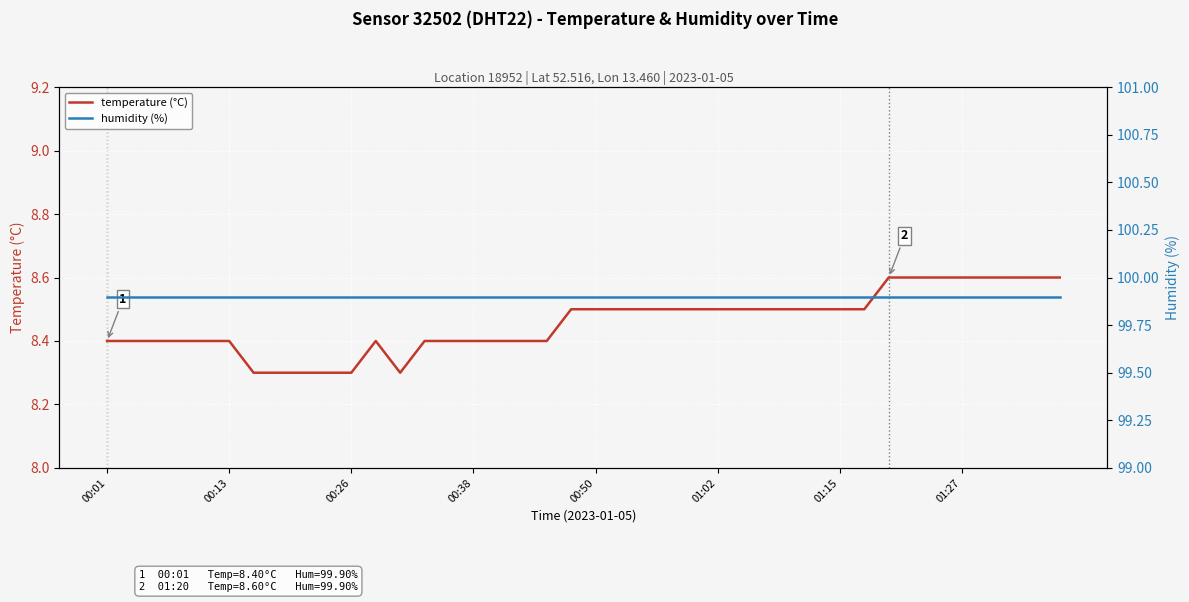

What is the sum of the humidity (%) values at 00:38 and 30?

199.8